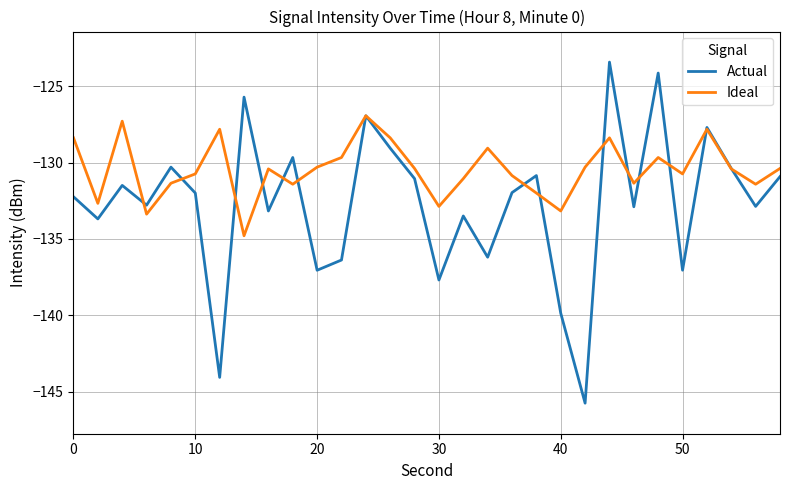

In Ideal, how many points are higher than both neighbors (excluding endpoints)?

8